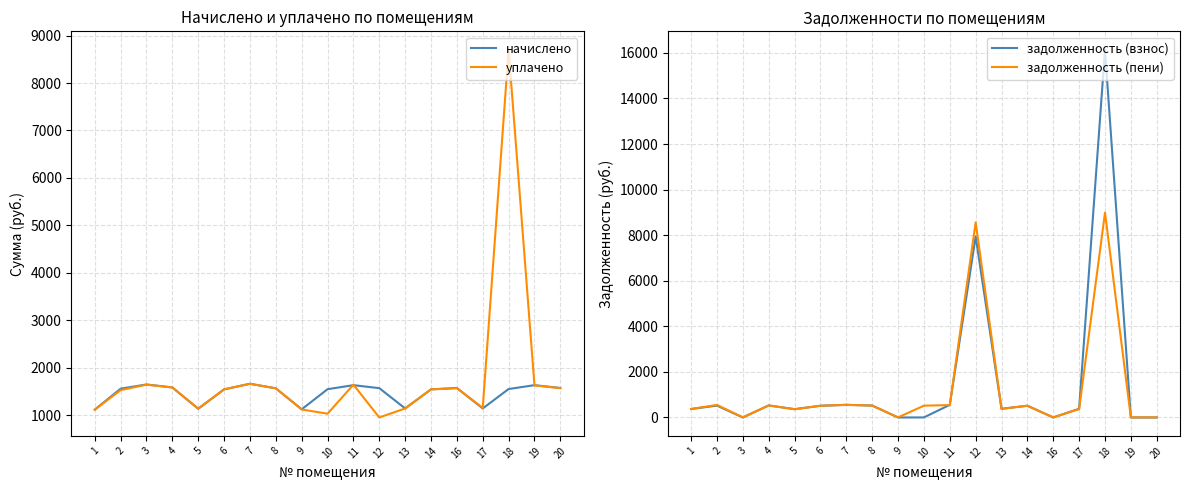

True or false: уплачено and задолженность (пени) cross at least once.

True